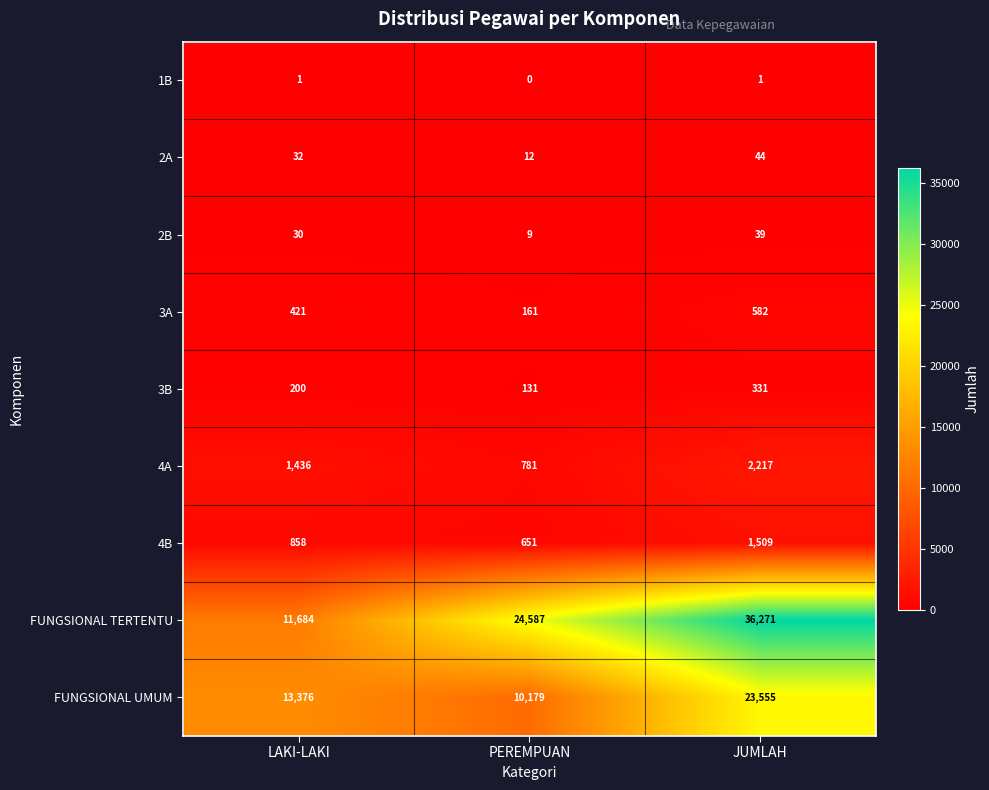

At which category is the sum across all series the highest?

JUMLAH